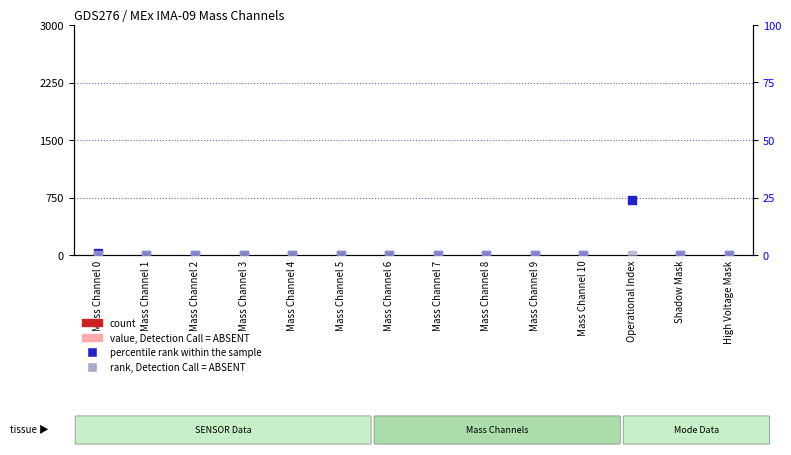

Which series has the largest total across all categories?

percentile rank within the sample